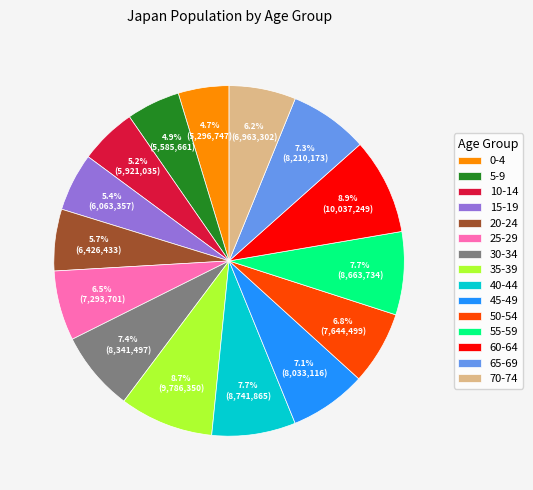

What portion of the pie excludes 5-9?

95.1%